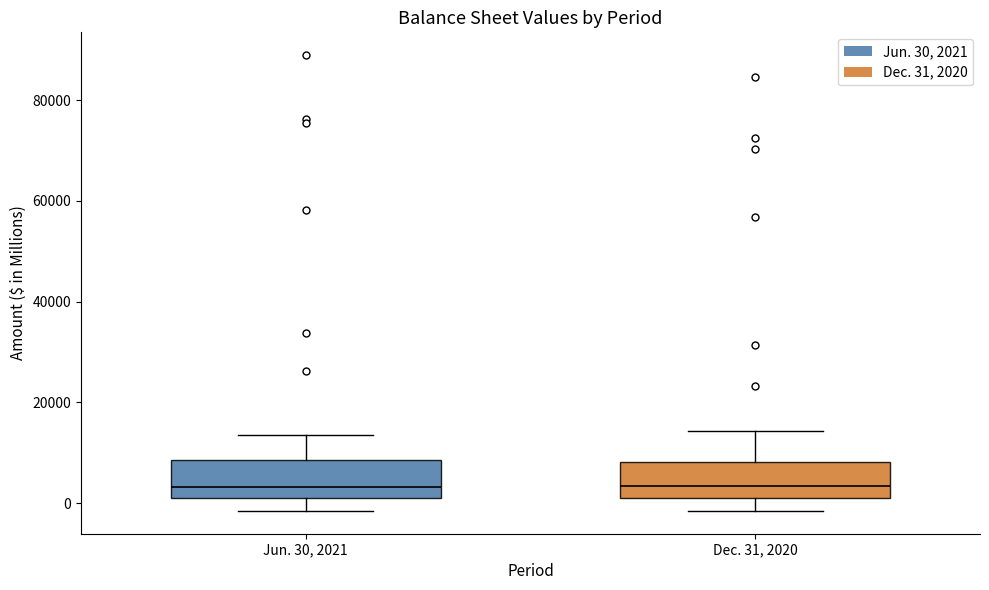

Where does the lower whisker of the box for Dec. 31, 2020 end on the y-axis? The values are not printed on the chart, so give them approximately, as read against the axis.

-2000